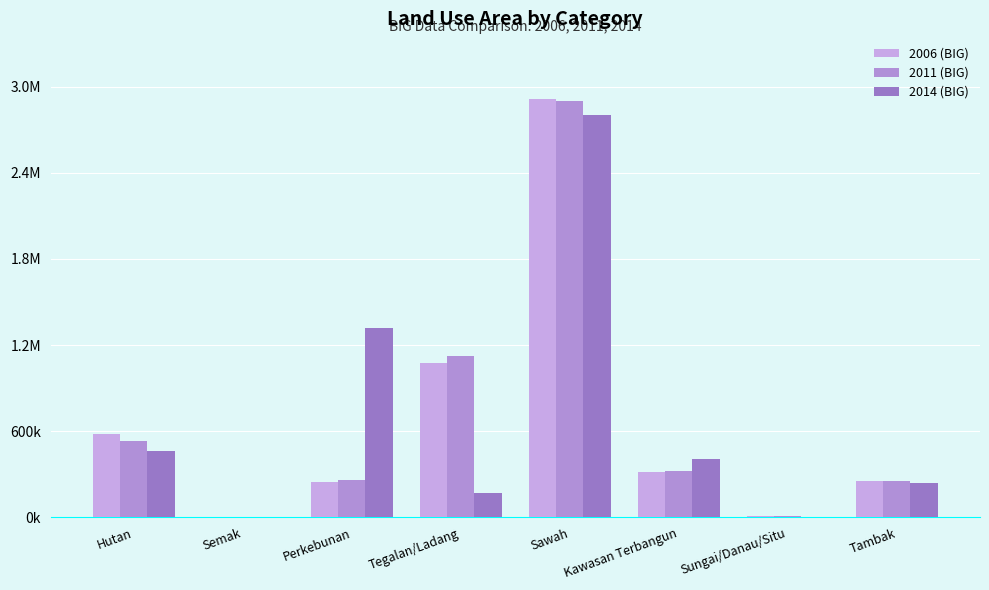

What is the approximate value of 2006 (BIG) at Sawah?

2915014